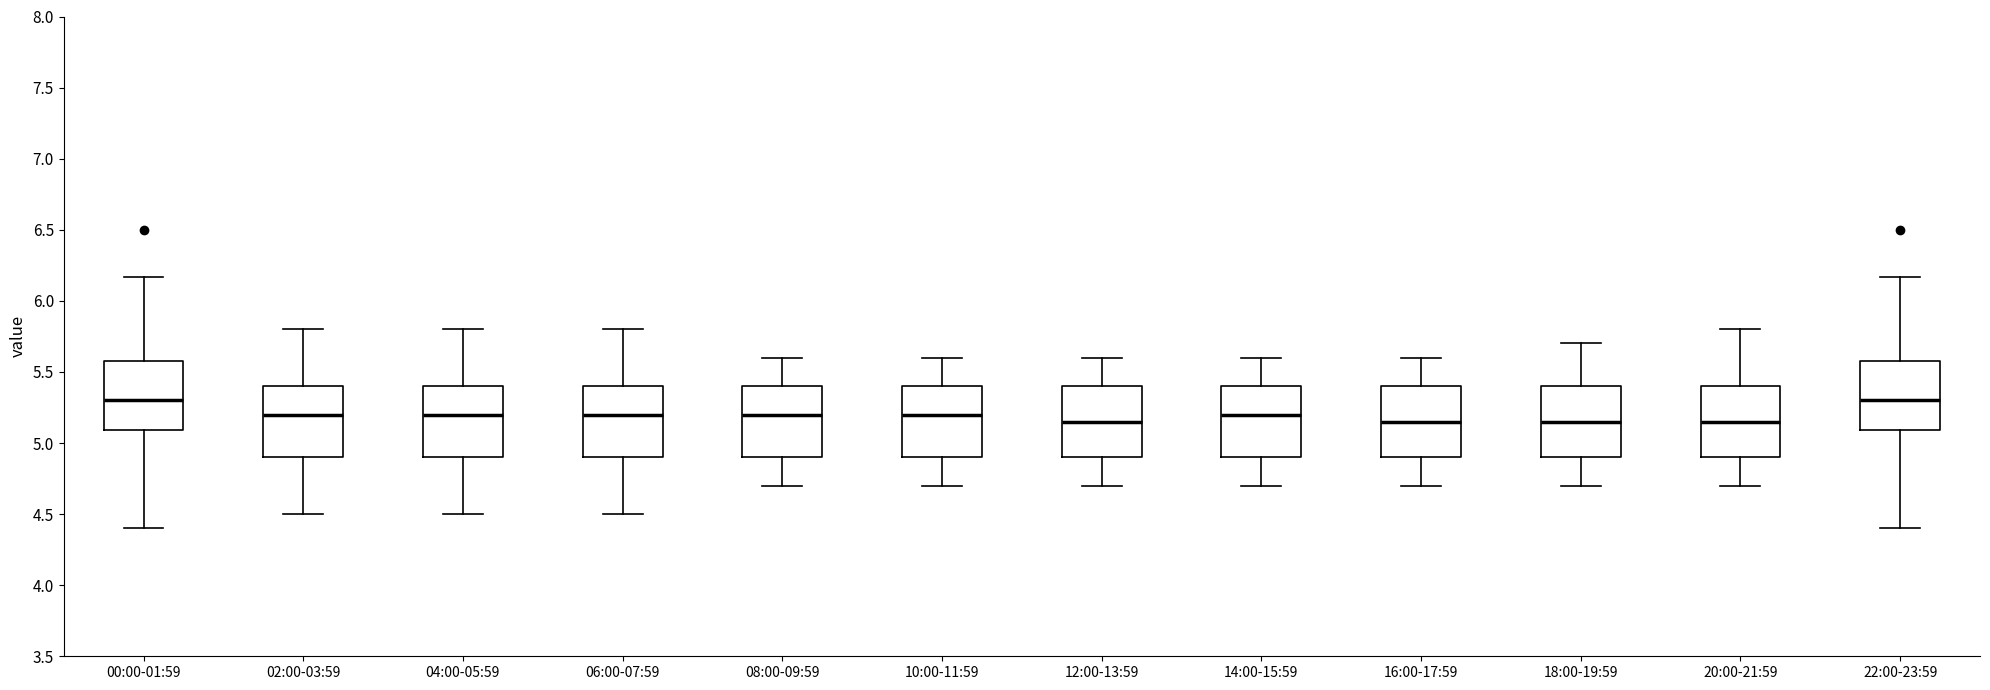

Where does the lower whisker of the box for 10:00-11:59 end on the y-axis? The values are not printed on the chart, so give them approximately, as read against the axis.

4.70